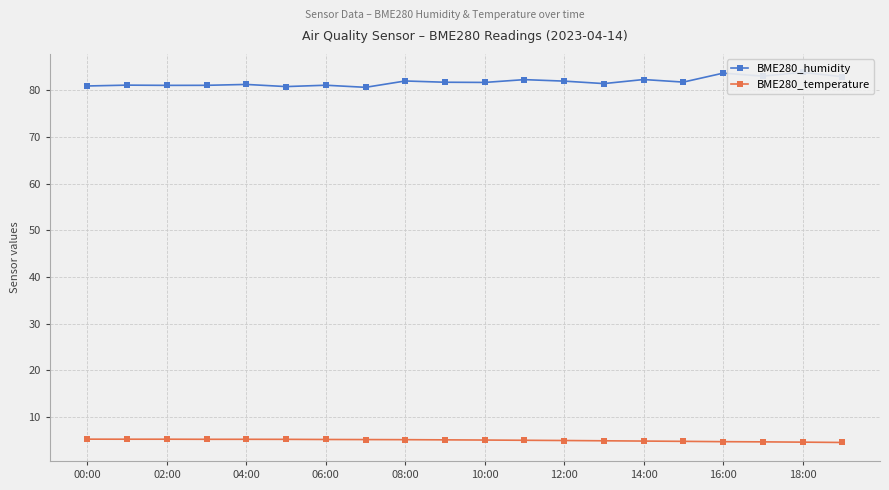

True or false: BME280_humidity and BME280_temperature cross at least once.

False